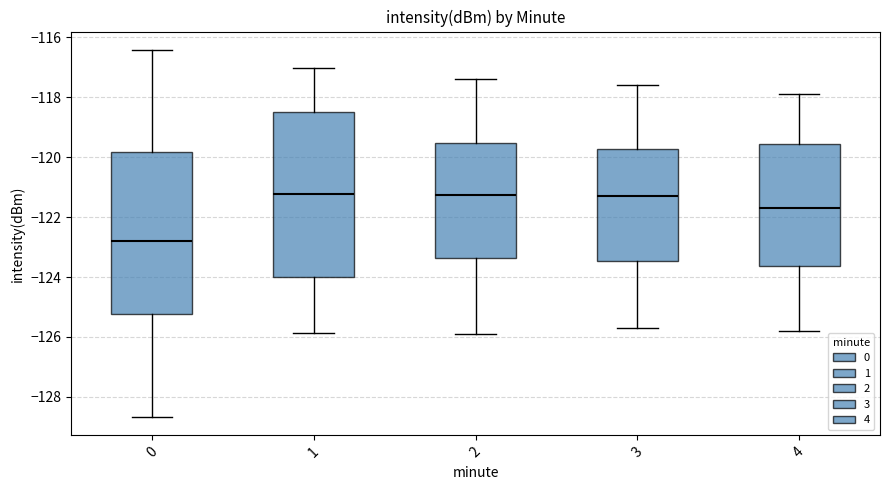

Reading left to right, transcribe this box plot: for each box, give where its median line is, the range the box spans, and where its two whiskers end, as read against the y-axis. The values are not printed on the chart, so give them approximately, as read against the axis.

0: median -122.8, box -125.2 to -119.8, whiskers -128.6 to -116.4
1: median -121.2, box -124.0 to -118.6, whiskers -125.8 to -117.0
2: median -121.2, box -123.4 to -119.6, whiskers -125.8 to -117.4
3: median -121.2, box -123.4 to -119.8, whiskers -125.6 to -117.6
4: median -121.6, box -123.6 to -119.6, whiskers -125.8 to -117.8